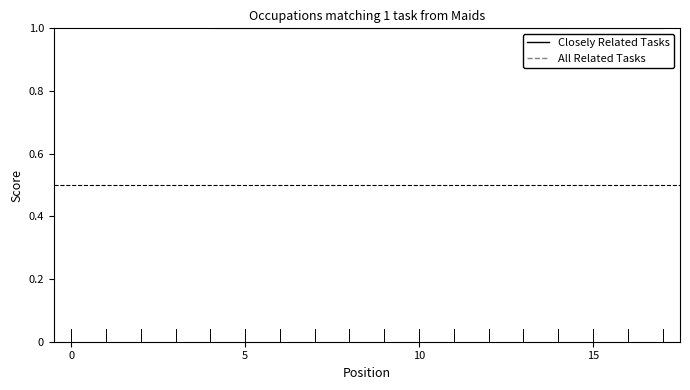

Which series has the largest total across all categories?

All Related Tasks